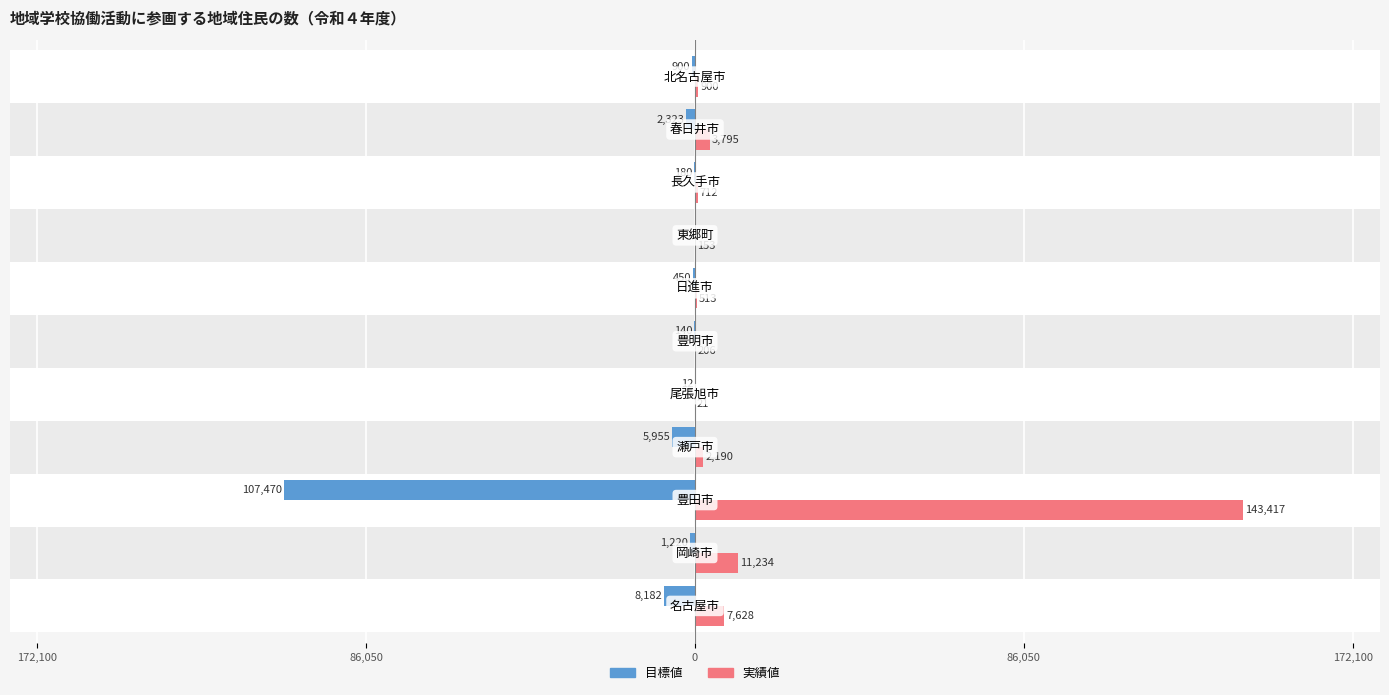

Rank the series by their maximum value, from lowest to highest.

目標値, 実績値